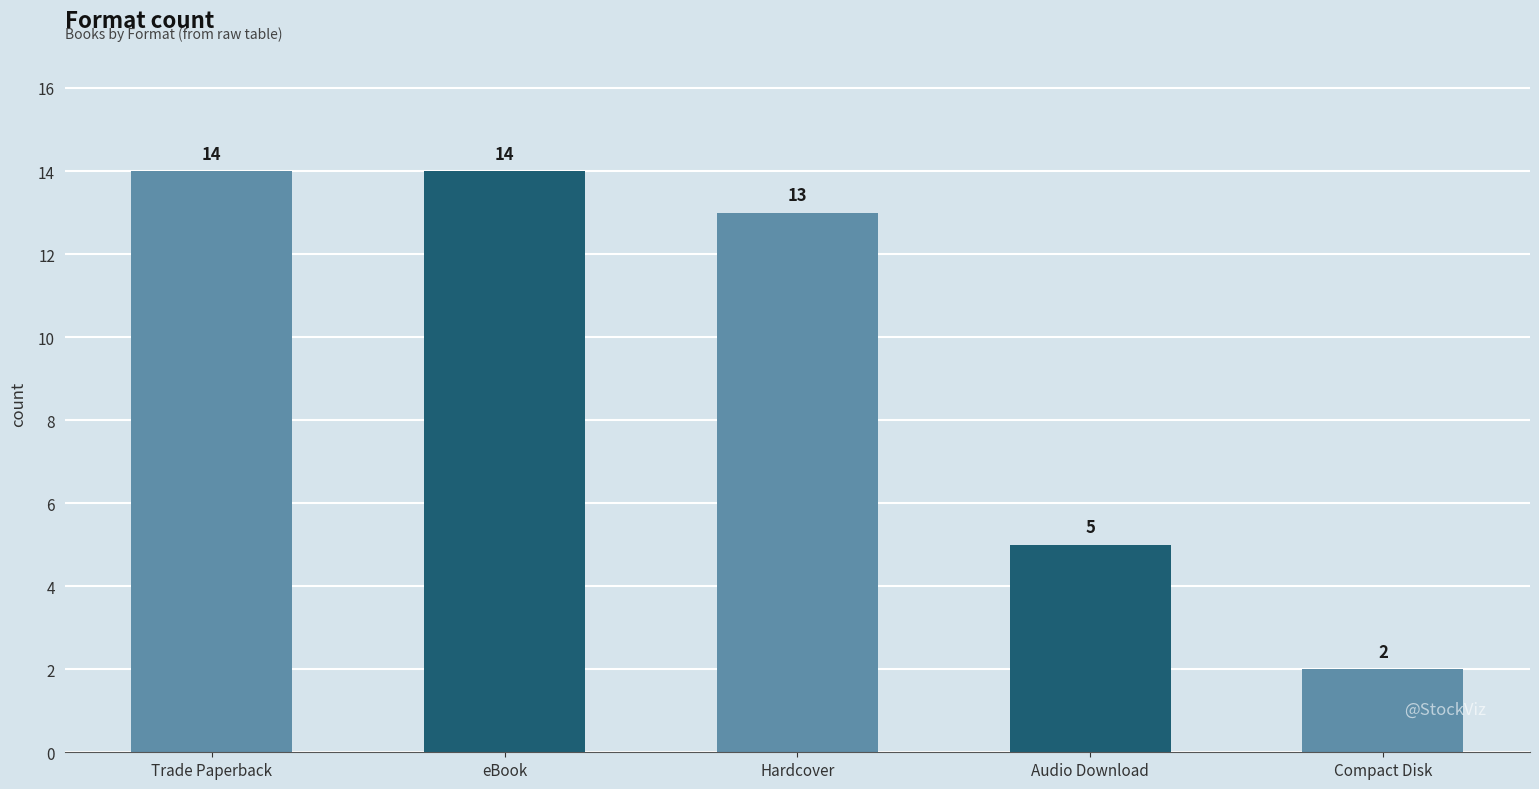

How many data points are less than 13?

2